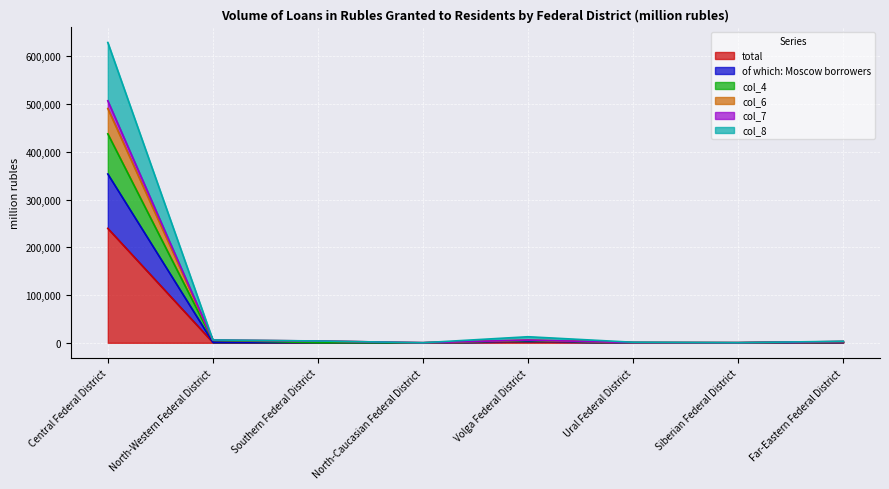

What is the maximum value for total?

239665